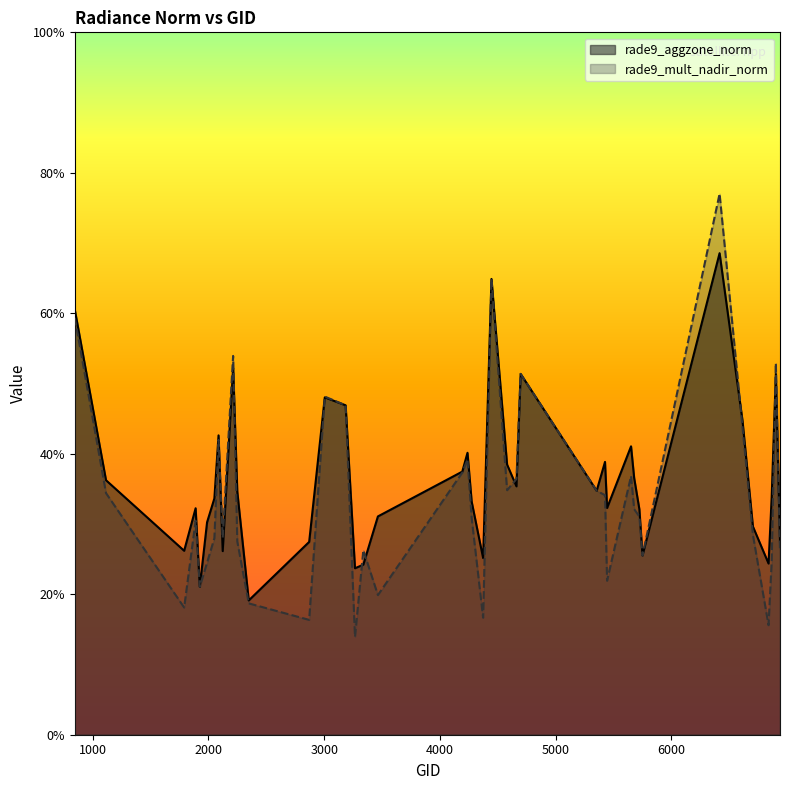

How many intersections are there between rade9_mult_nadir_norm and rade9_aggzone_norm?

10